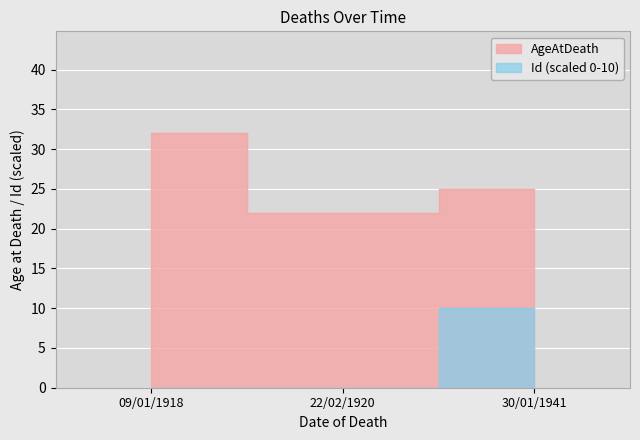

What is the sum of the Id values at 09/01/1918 and 30/01/1941?

10.0